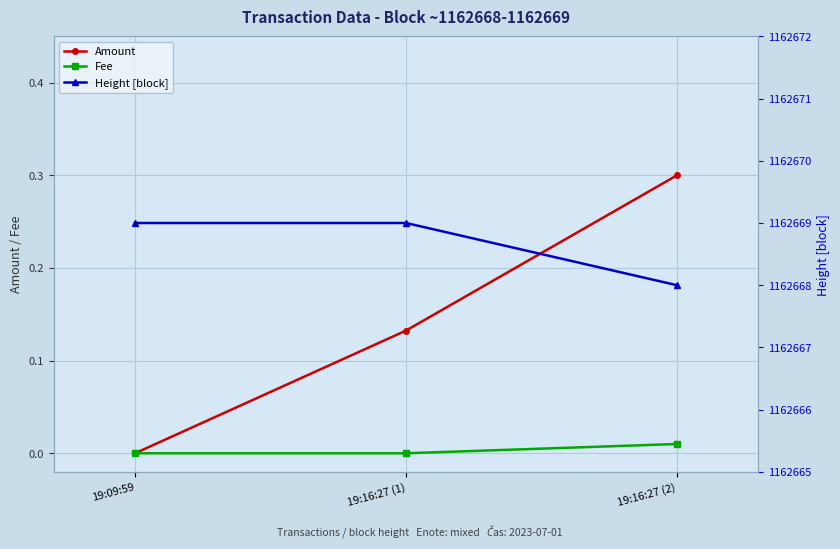

Between 19:09:59 and 19:16:27 (2), which series saw the biggest shift?

Height [block]